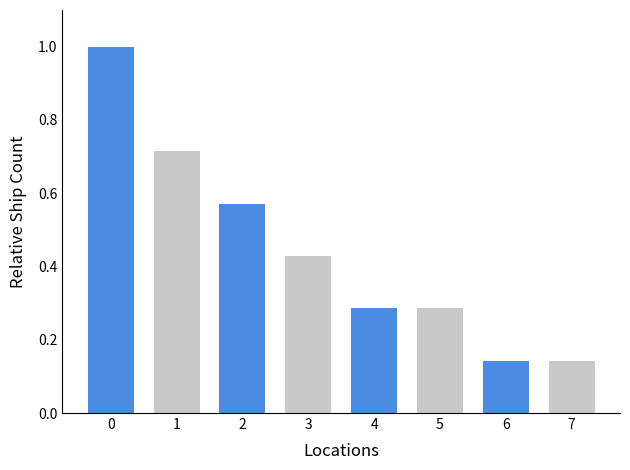

What is the maximum value shown in the chart?

1.0